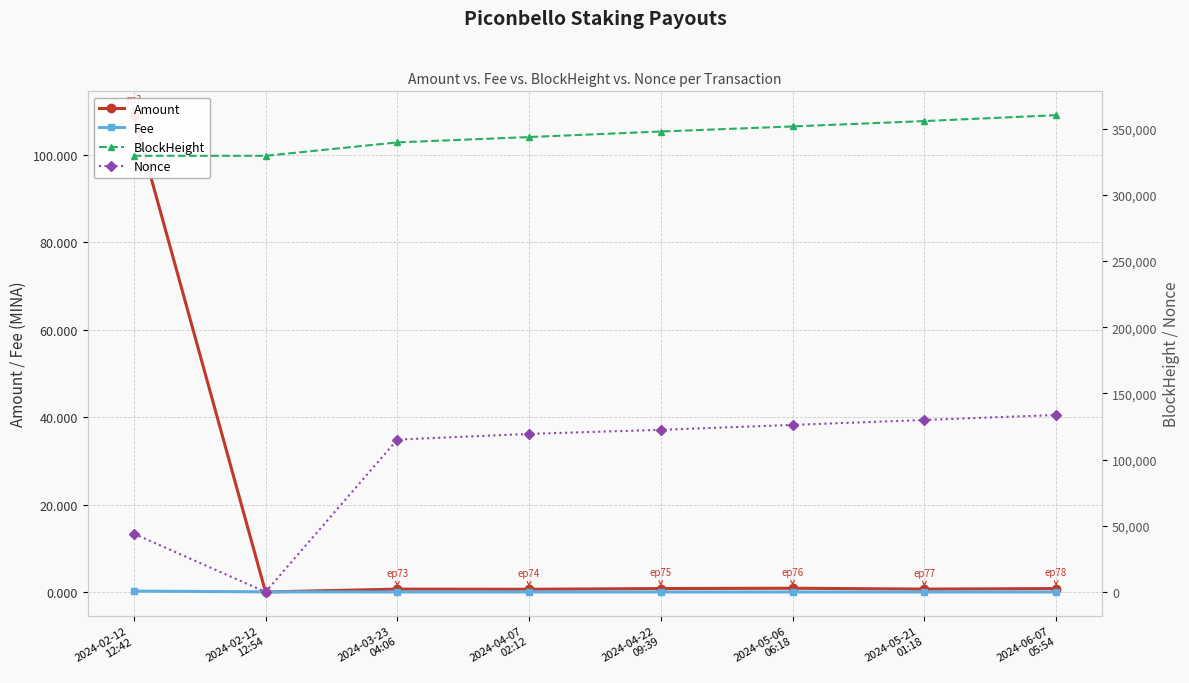

Does the chart display data point markers on the line(s)?

Yes